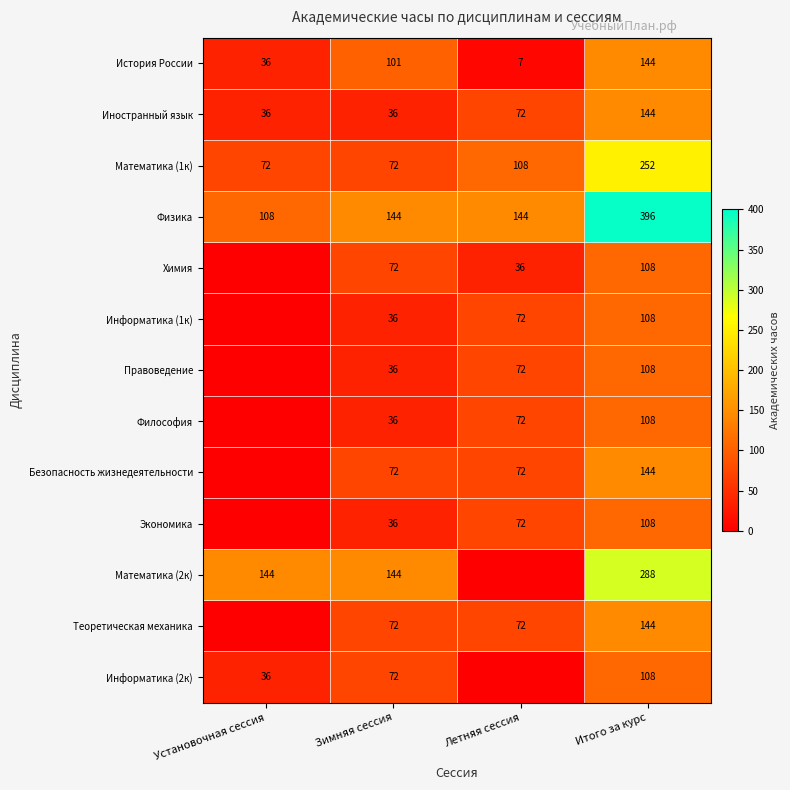

True or false: Безопасность жизнедеятельности has a value of 144 at Итого за курс.

True